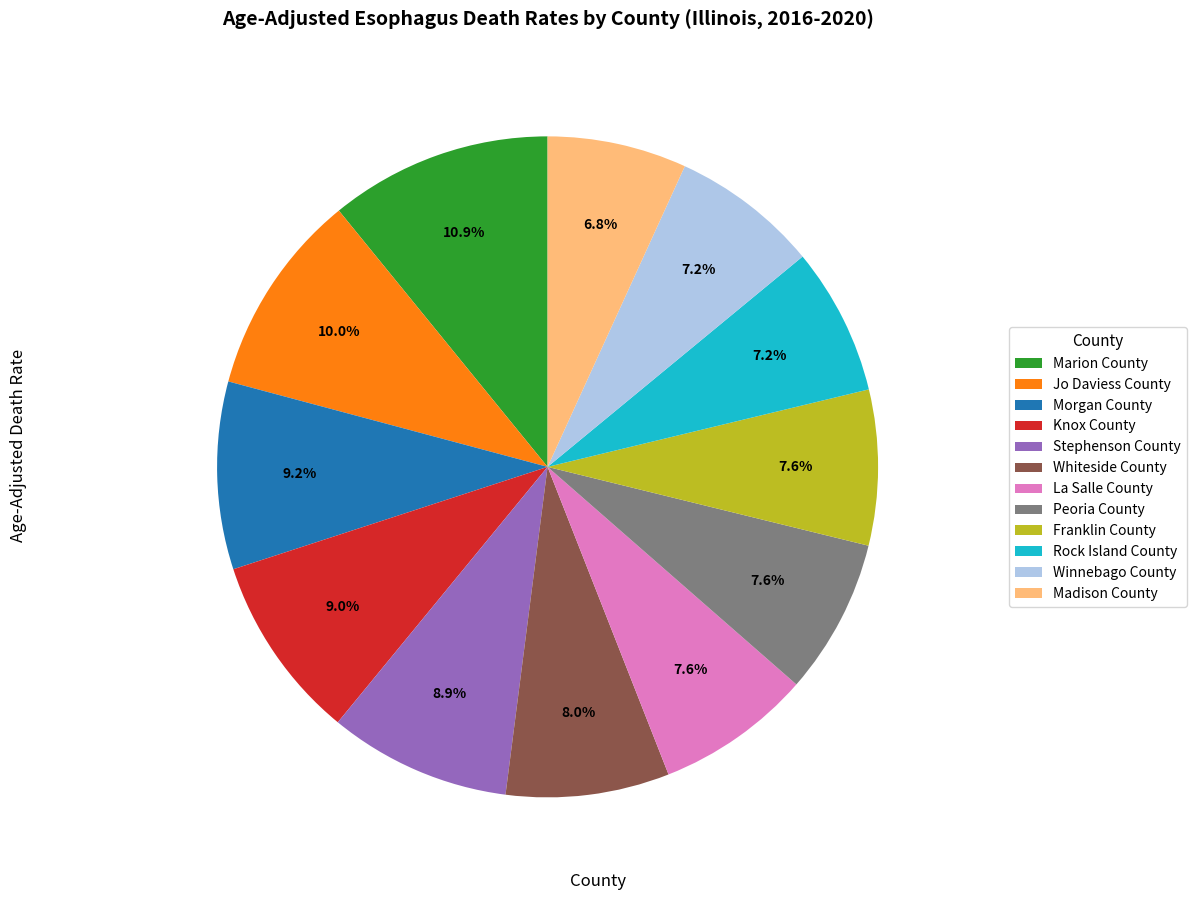

Combined, do Rock Island County and Franklin County account for over 50%?

No